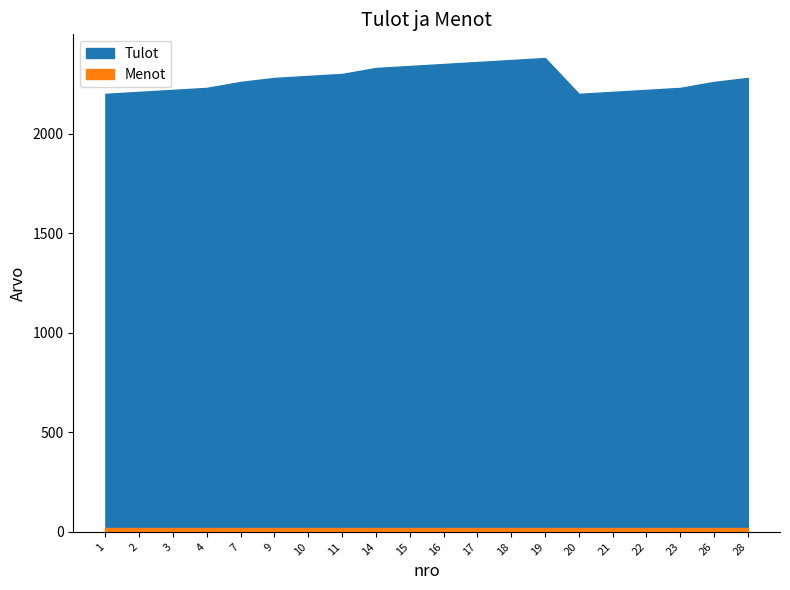

What is the difference between the values at 19 and 23?

150